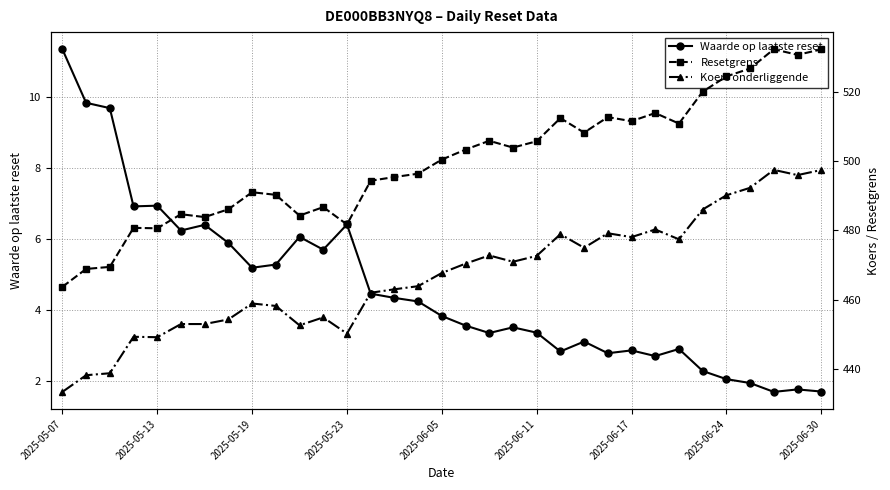

What is the approximate value of Resetgrens at 23?

512.7